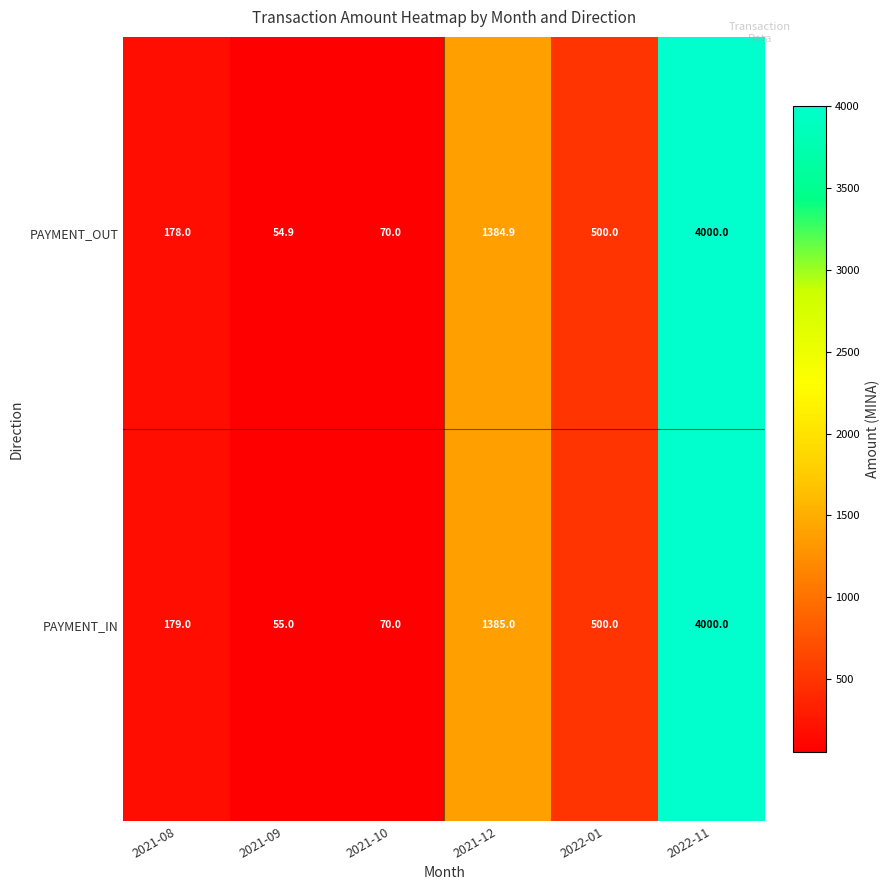

Reading left to right, transcribe all the data shown in this chart.

PAYMENT_OUT: 2021-08=178.0	2021-09=54.9	2021-10=70.0	2021-12=1384.9	2022-01=500.0	2022-11=4000.0
PAYMENT_IN: 2021-08=179.0	2021-09=55.0	2021-10=70.0	2021-12=1385.0	2022-01=500.0	2022-11=4000.0